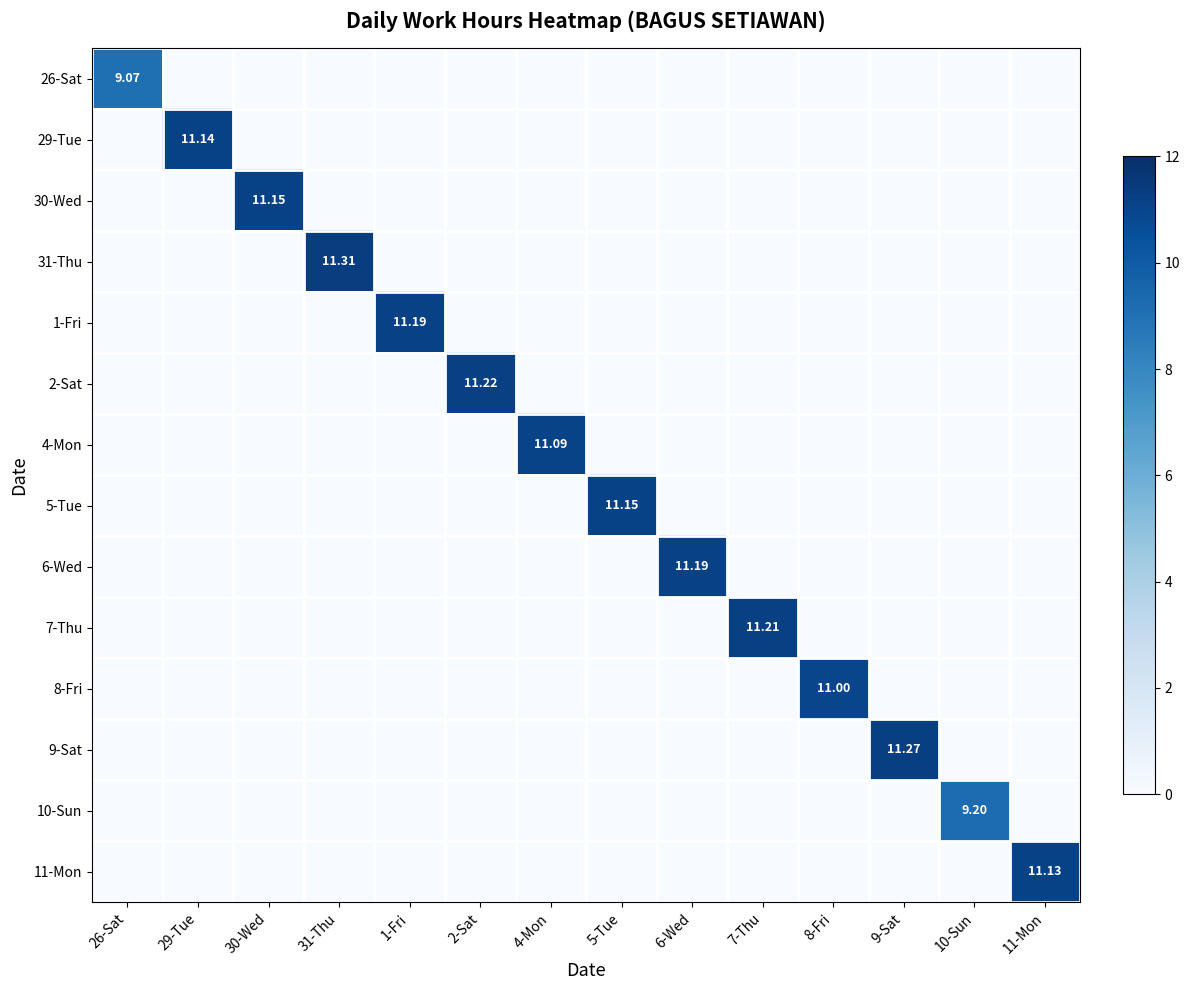

Between 29-Tue and 7-Thu, which series saw the biggest shift?

7-Thu